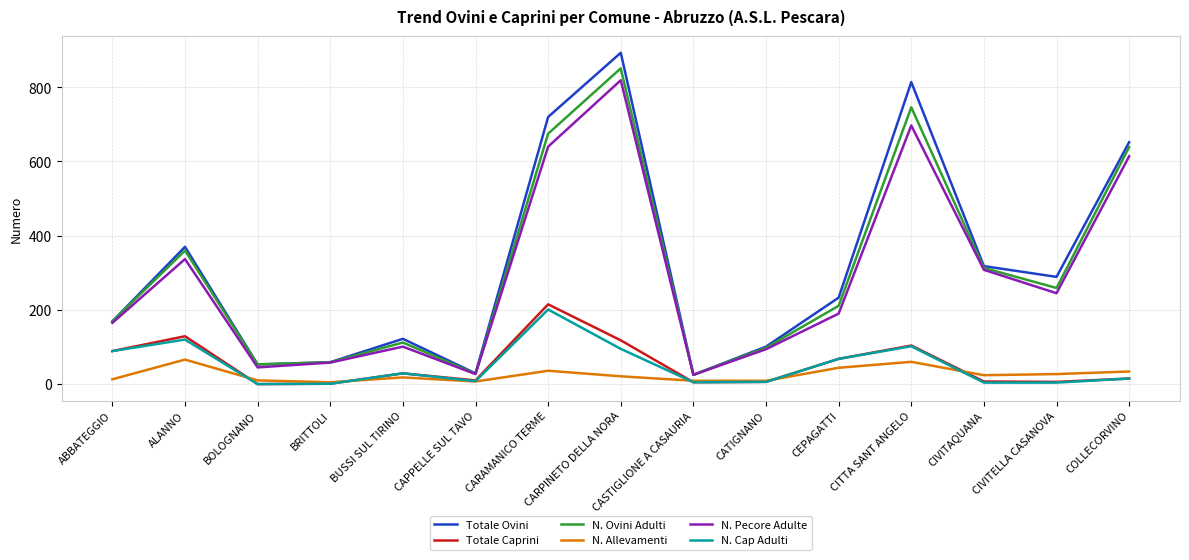

What position from the right is BOLOGNANO?

13